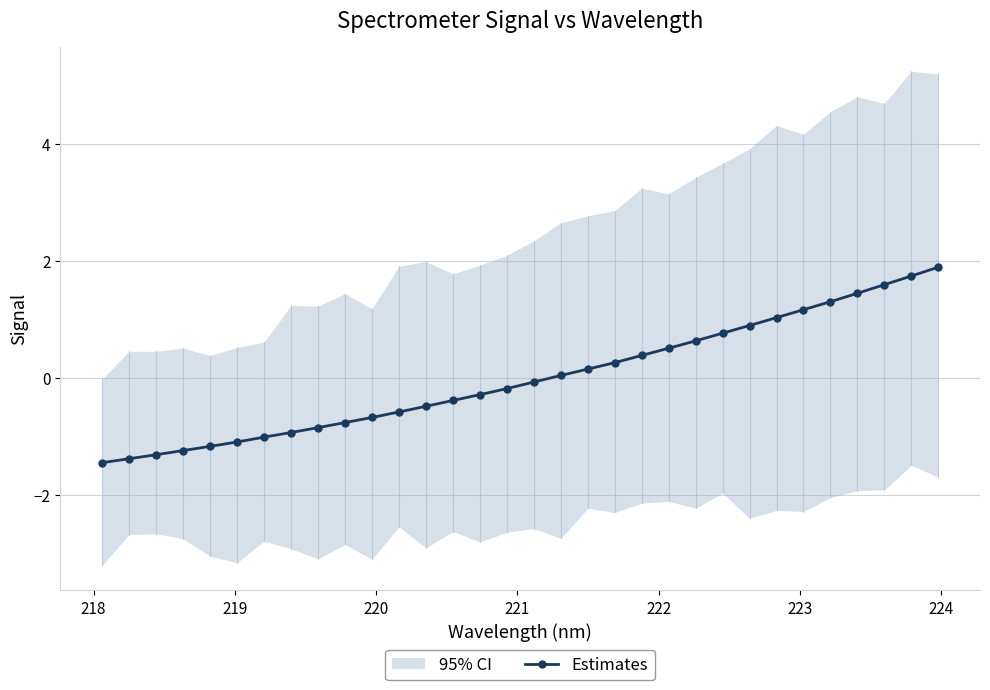

What is the minimum value for Estimates?

-1.4